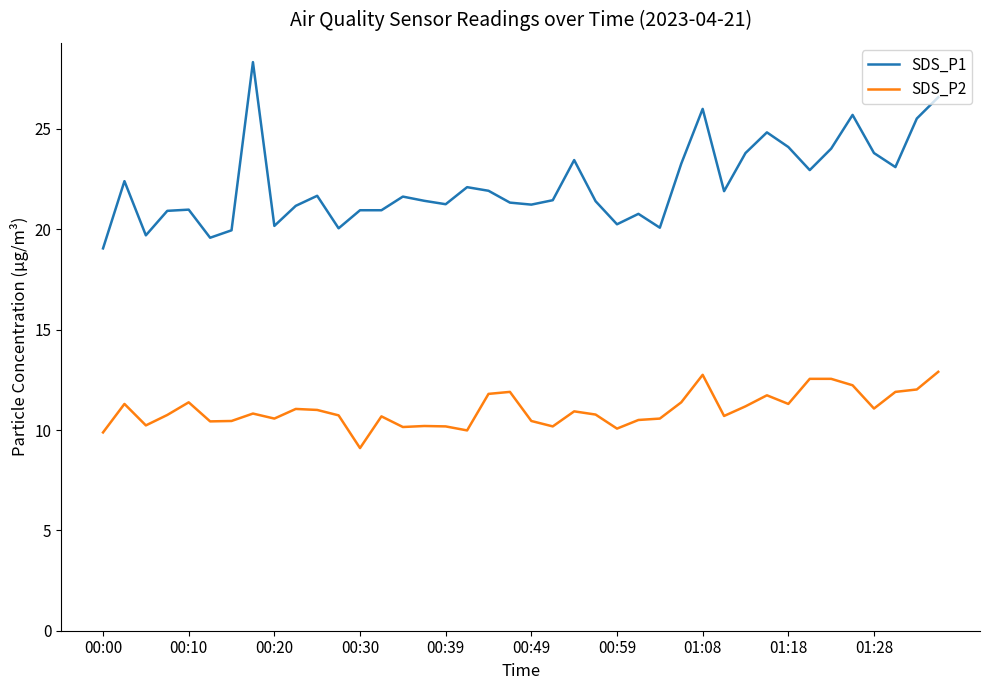

What is the greatest value displayed?

28.3